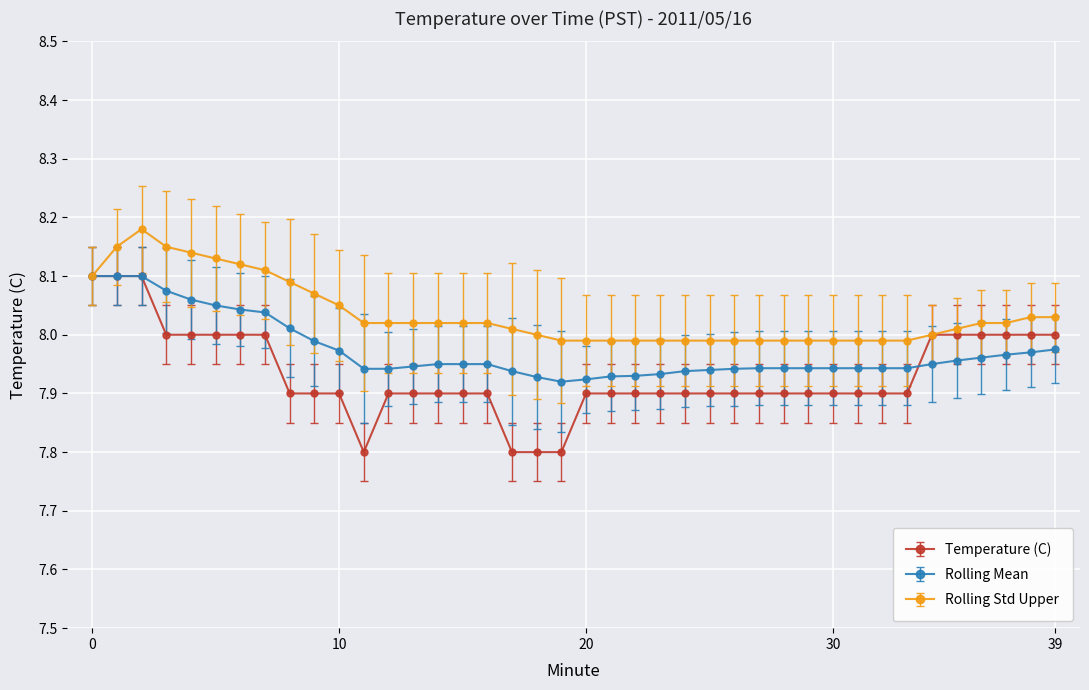

What is the smallest value displayed?

7.8